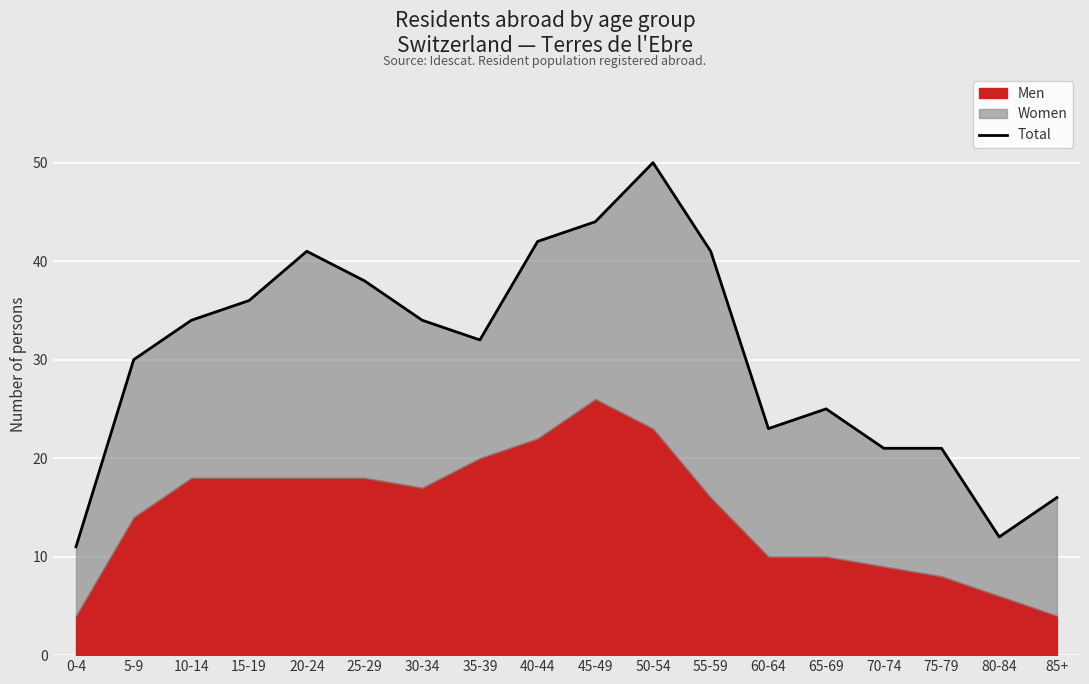

Read the value at 60-64, to the nearest 10.

20